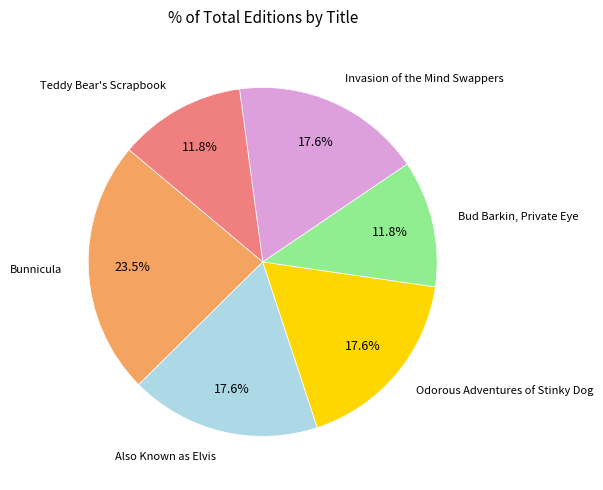

Is there any slice that represents more than half of the pie?

No